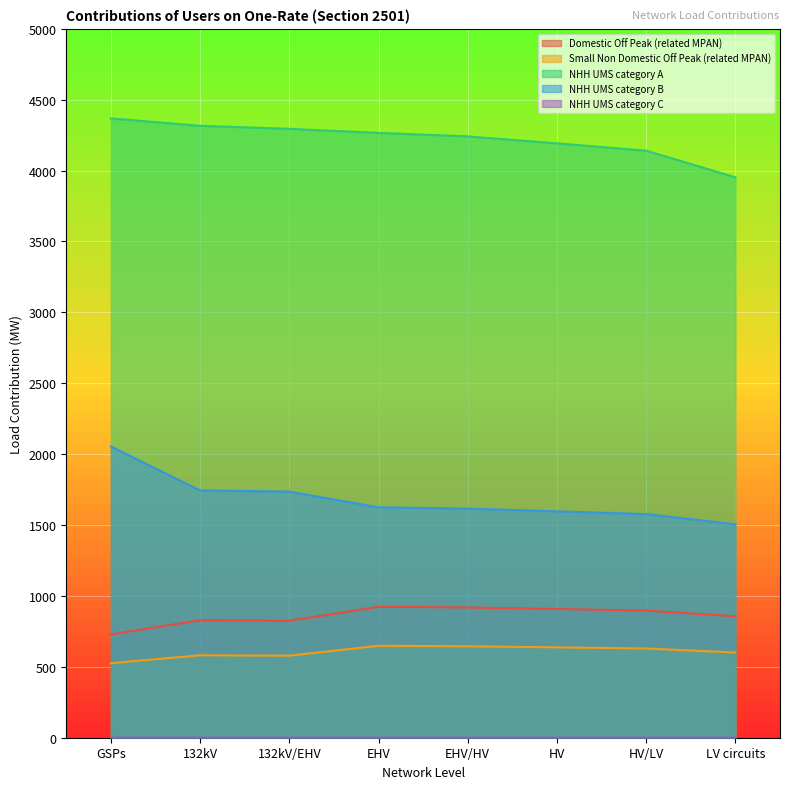

What is the total value across all series at EHV/HV?

7419.8